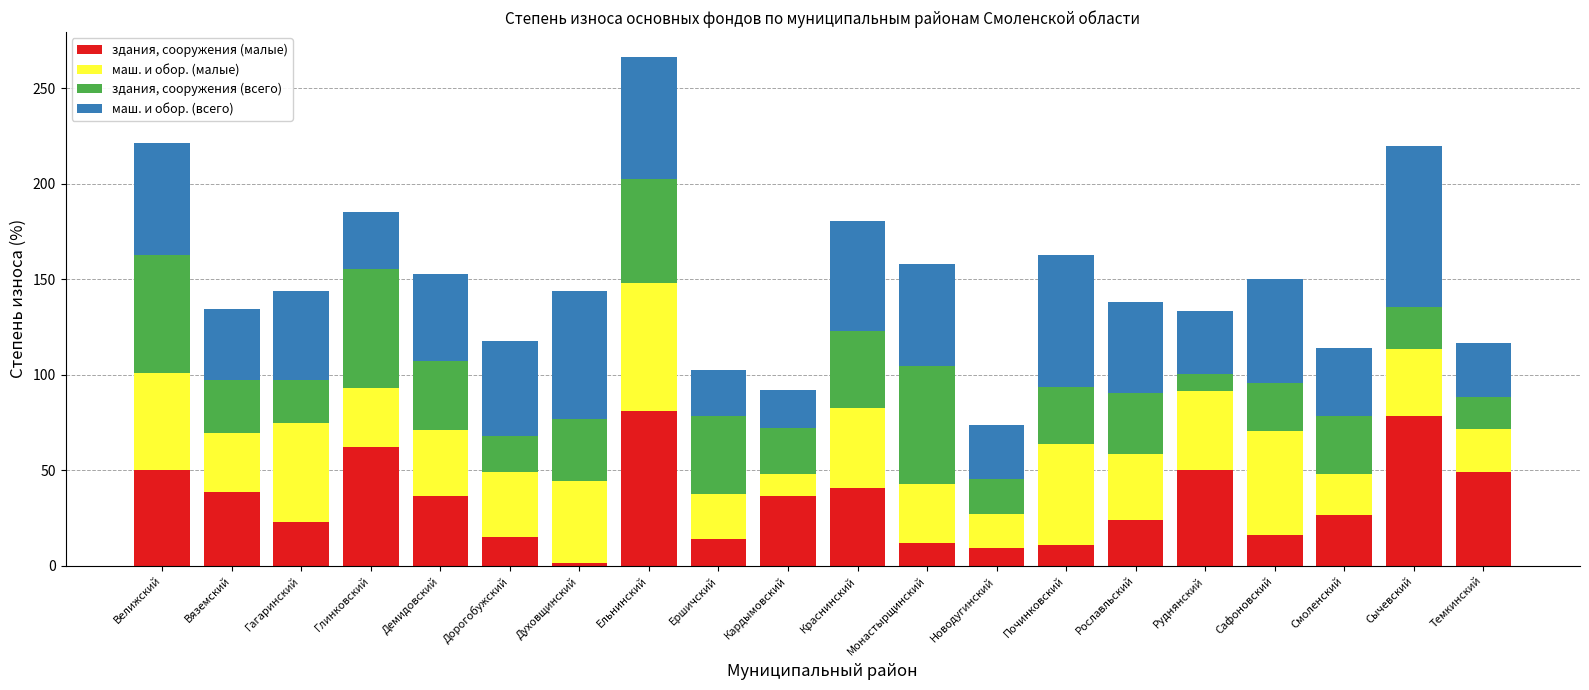

What is the difference between the maximum and second lowest values in the здания, сооружения (малые) series?

71.6